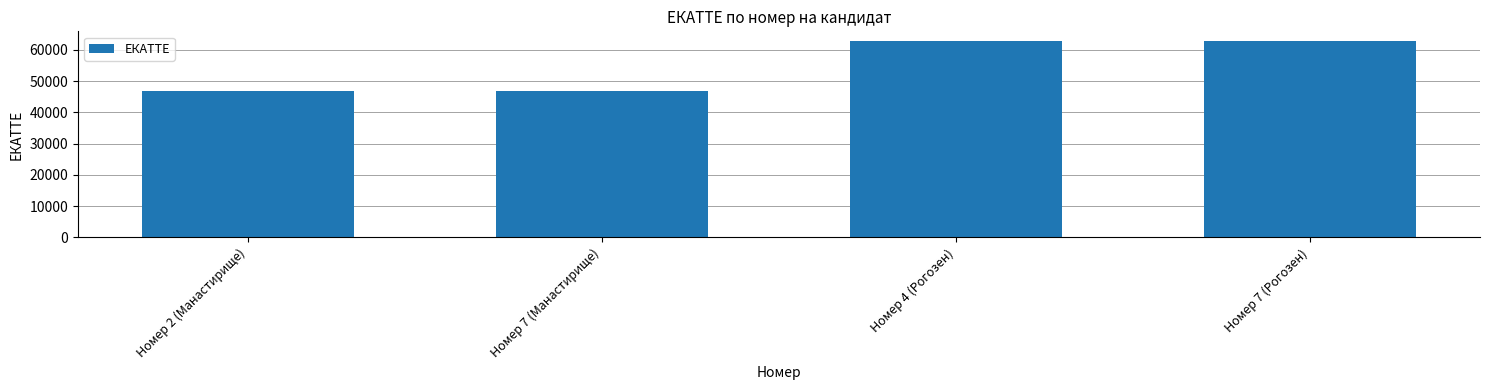

What is the minimum value shown in the chart?

47010